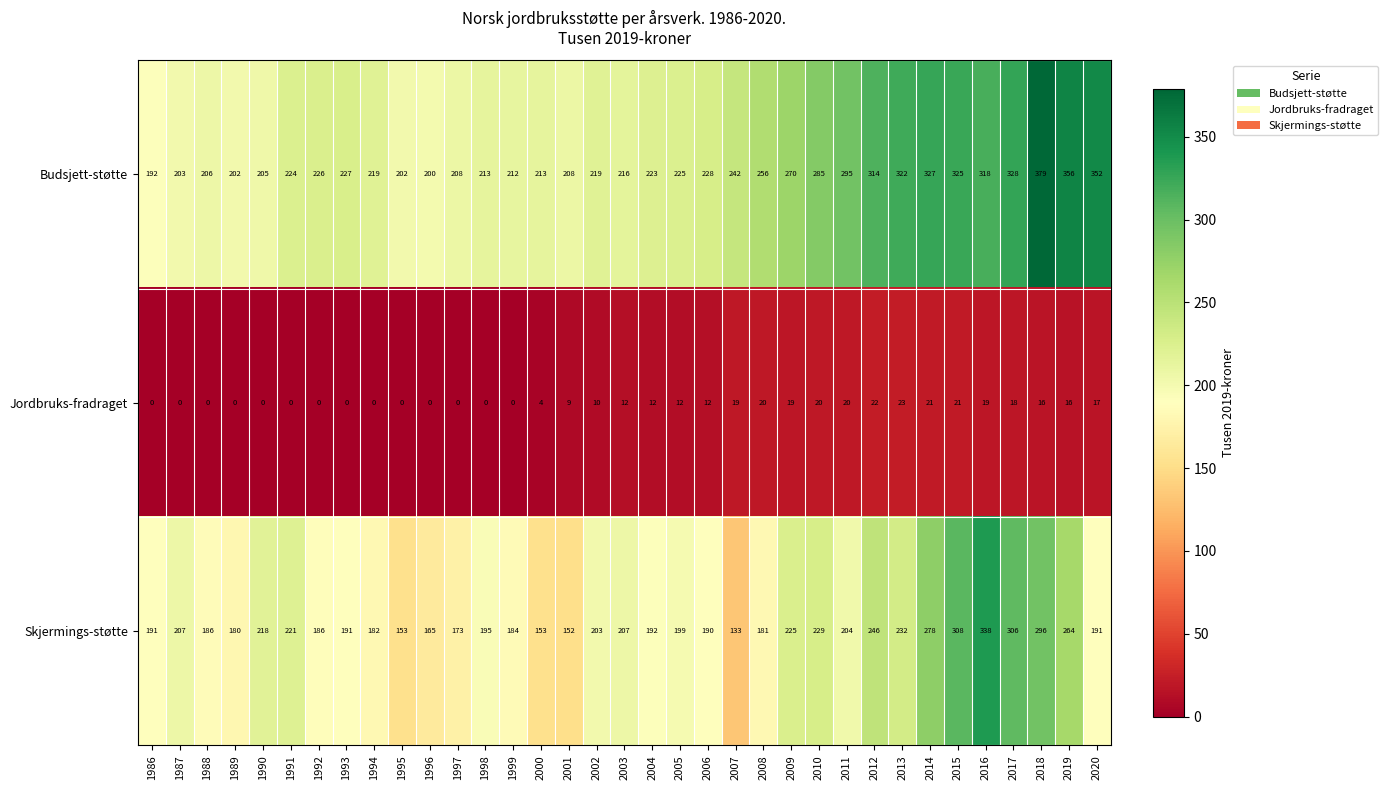

What is the average value of the Jordbruks-fradraget series?

10